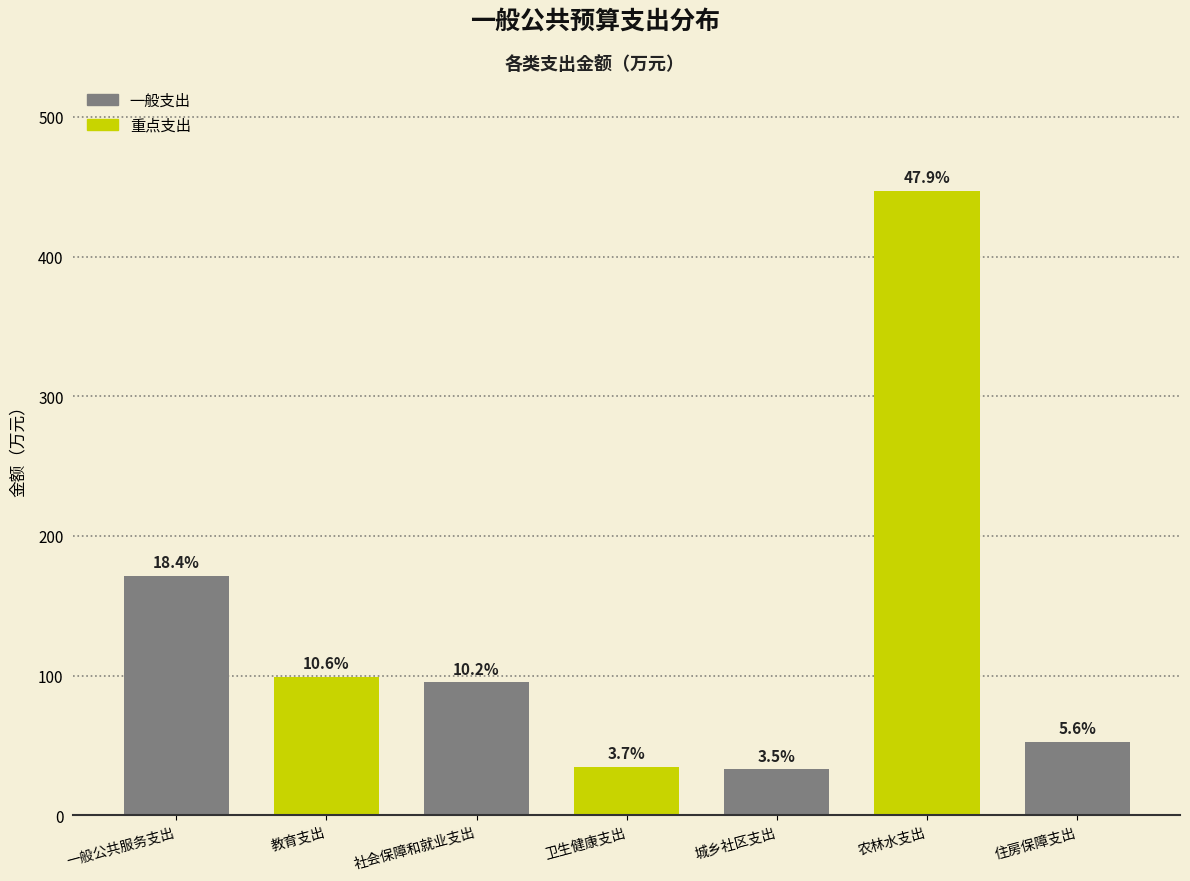

How many bars are there in total?

7